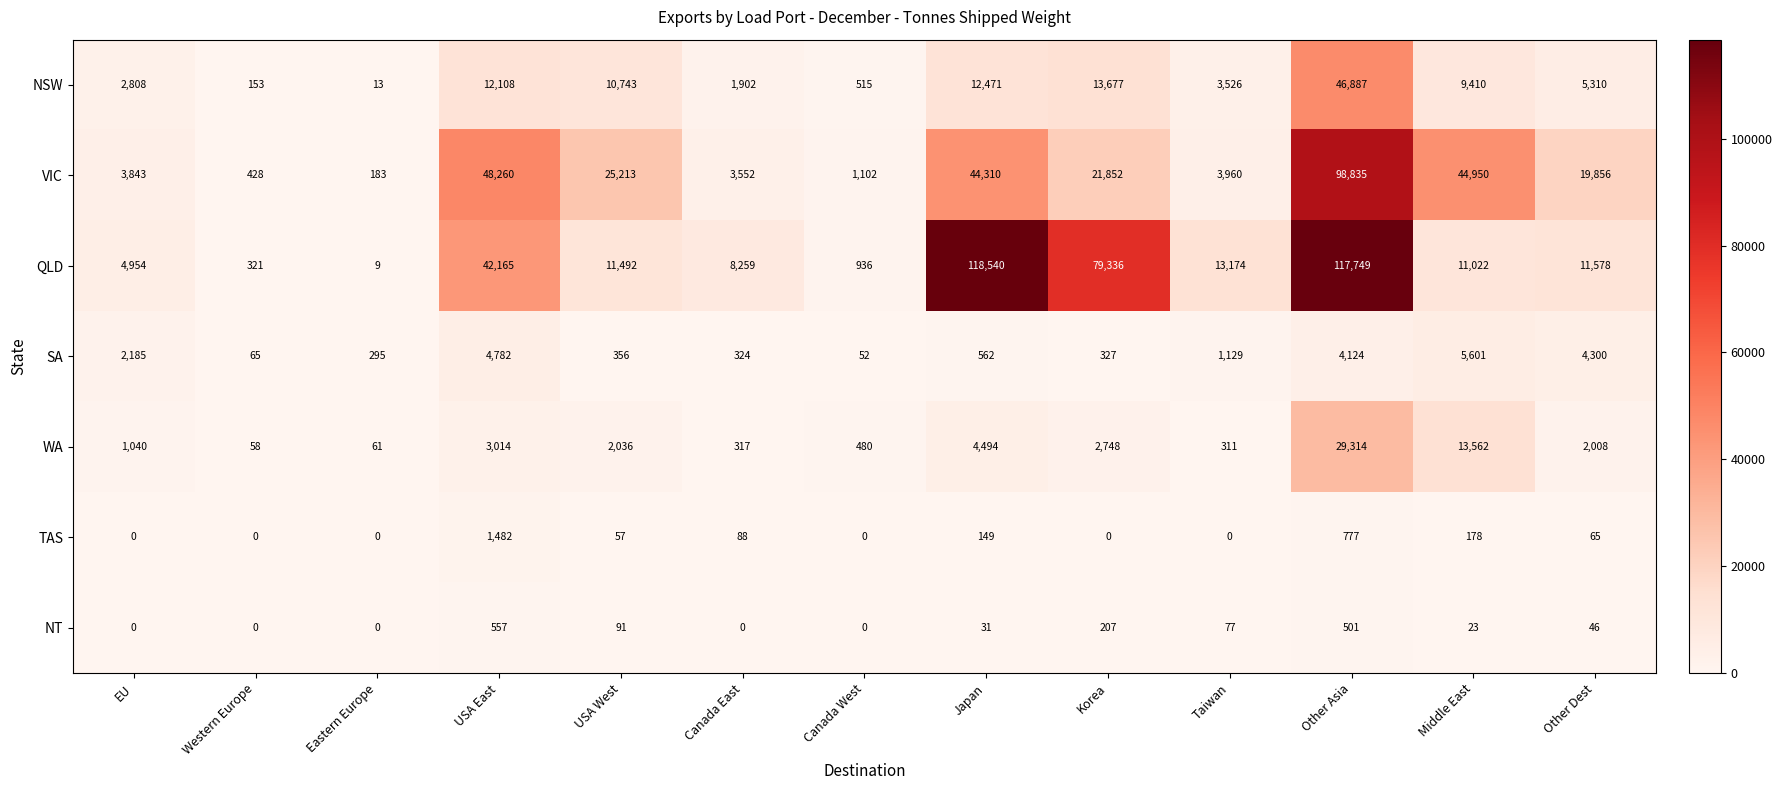

What is the maximum value shown in the chart?

118540